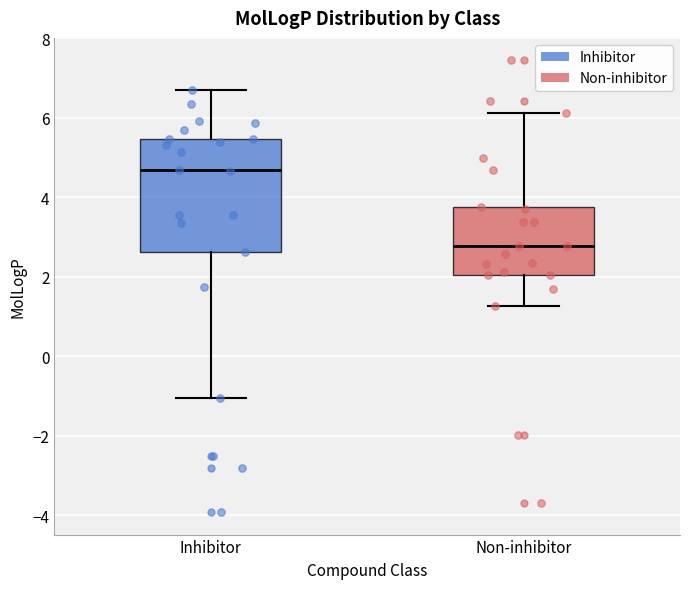

Where does the median line of the box for Non-inhibitor sit on the y-axis? The values are not printed on the chart, so give them approximately, as read against the axis.

2.8